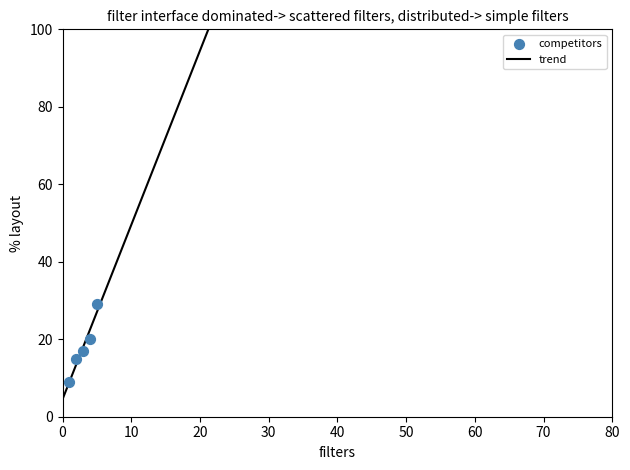

What is the range of Y values (max minus min)?

20